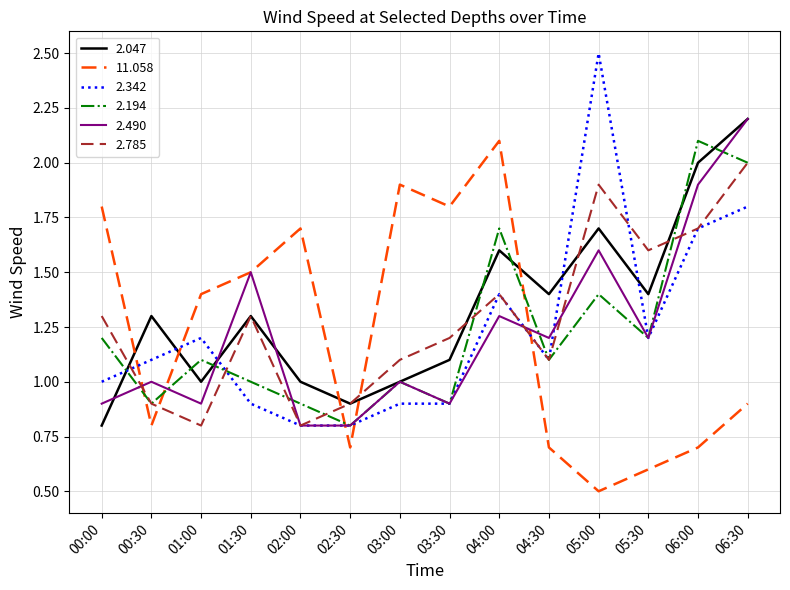

Between 00:00 and 00:30, which series saw the biggest shift?

11.058